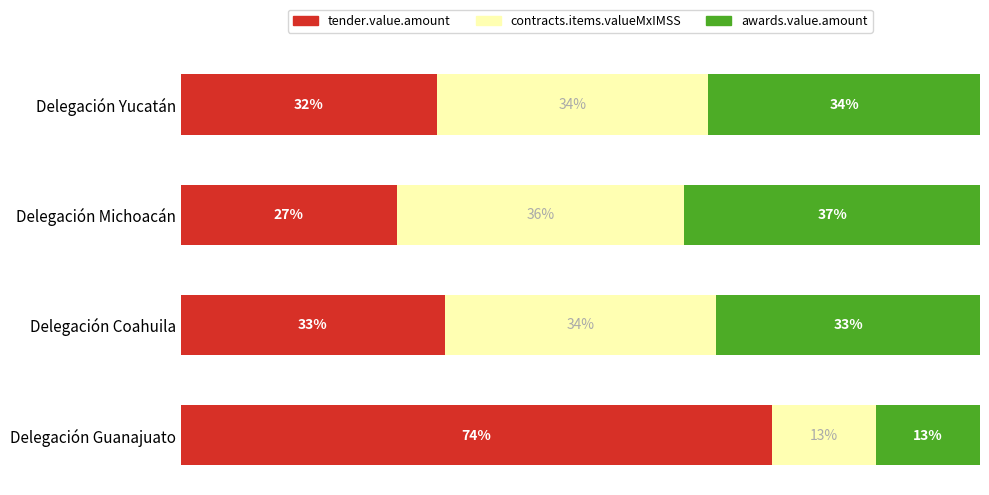

At which label does tender.value.amount reach its peak?

Delegación Guanajuato